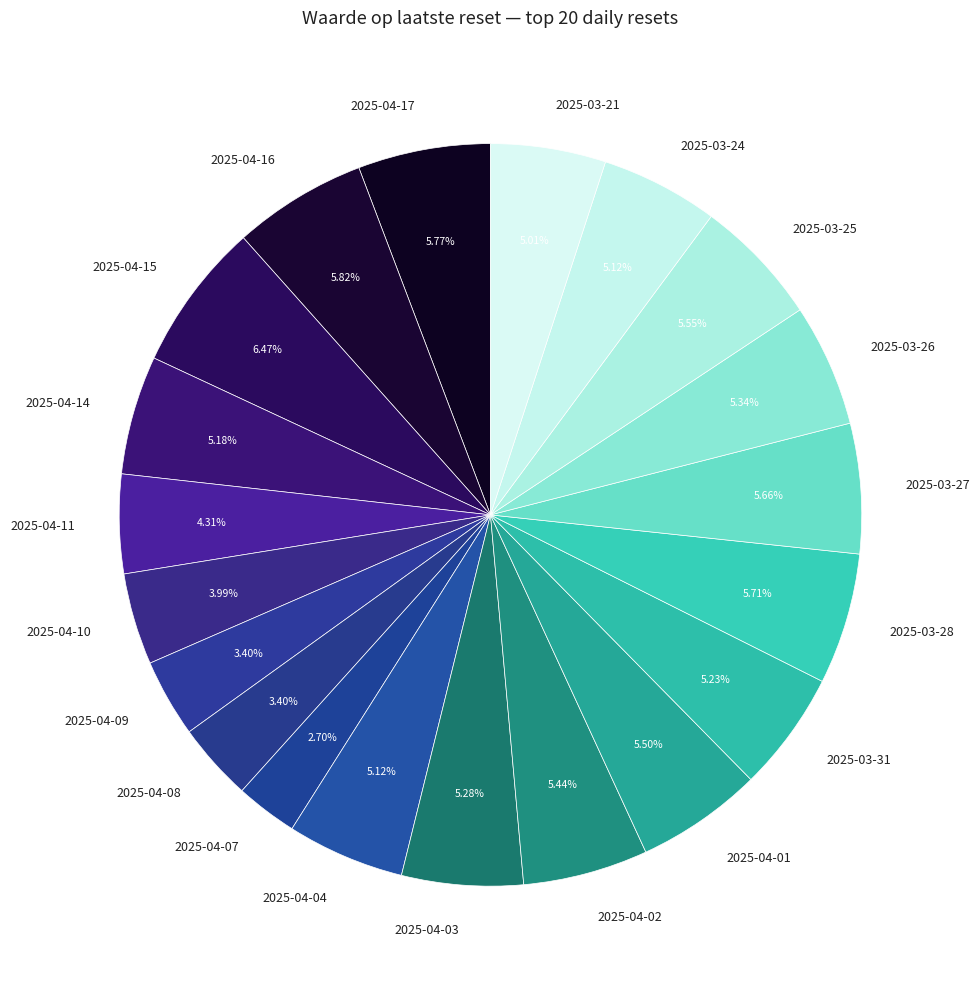

True or false: 2025-04-04 accounts for 5% of the total.

True